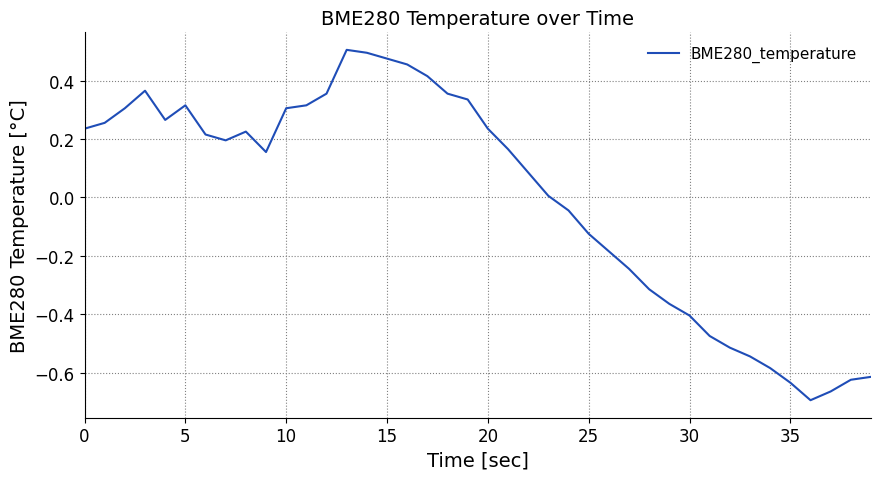

Count the number of categories in the chart.

40